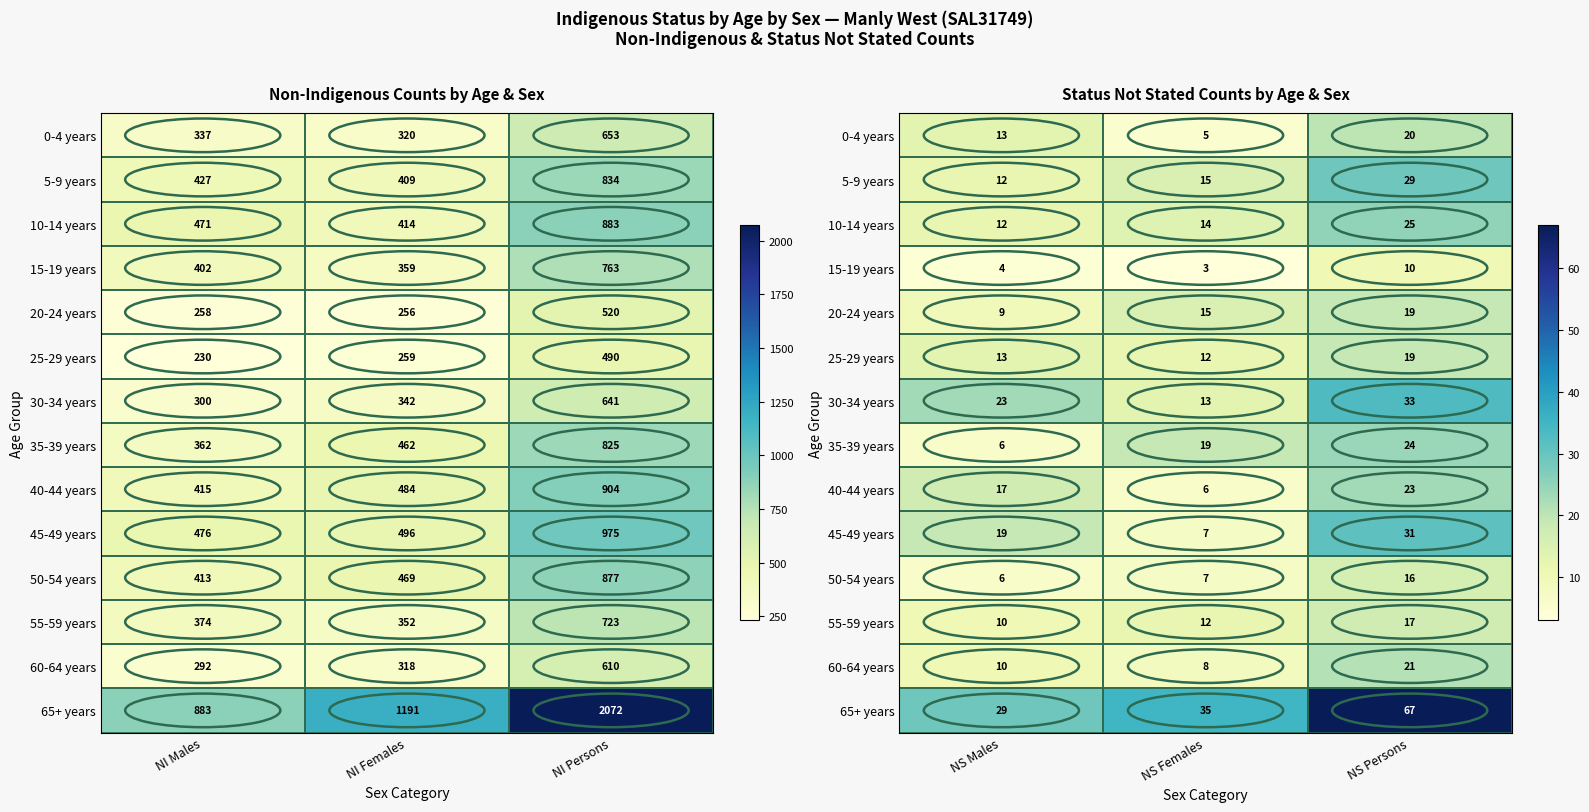

What is the difference between the maximum and minimum values in the 25-29 years series?

7